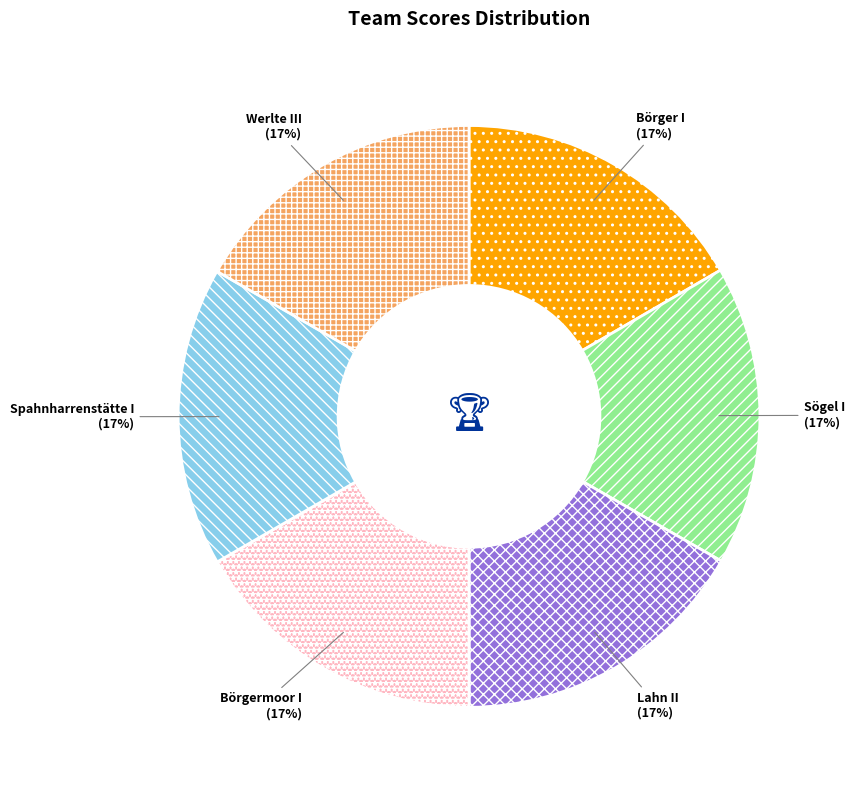

To the nearest percent, what portion does Börgermoor I represent?

17%